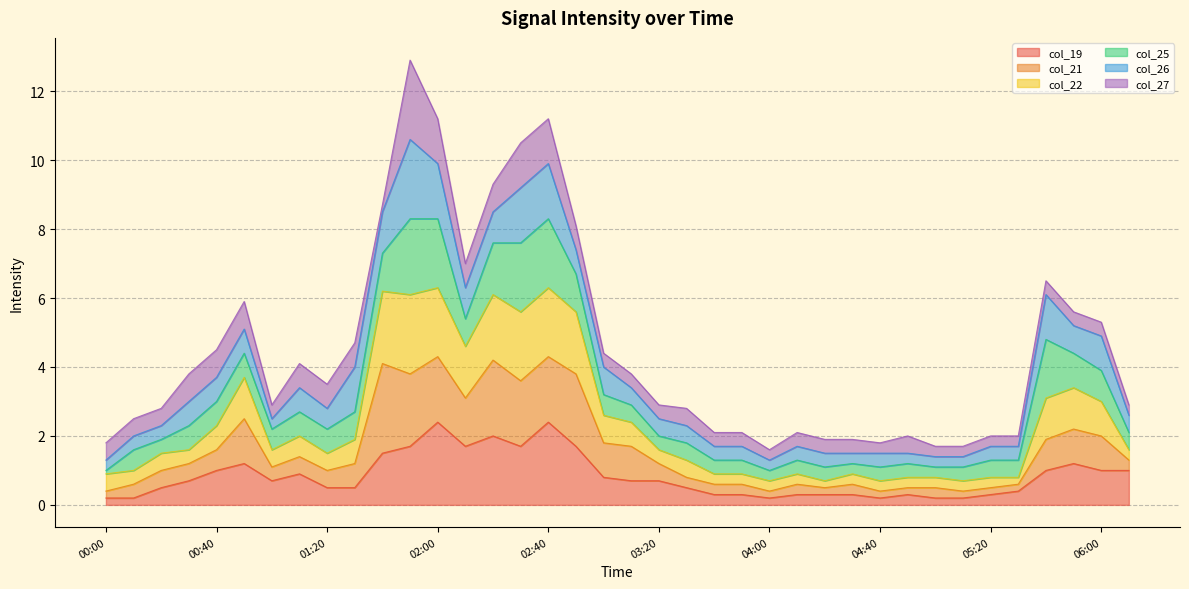

Between 02:10 and 04:10, which is larger?

02:10